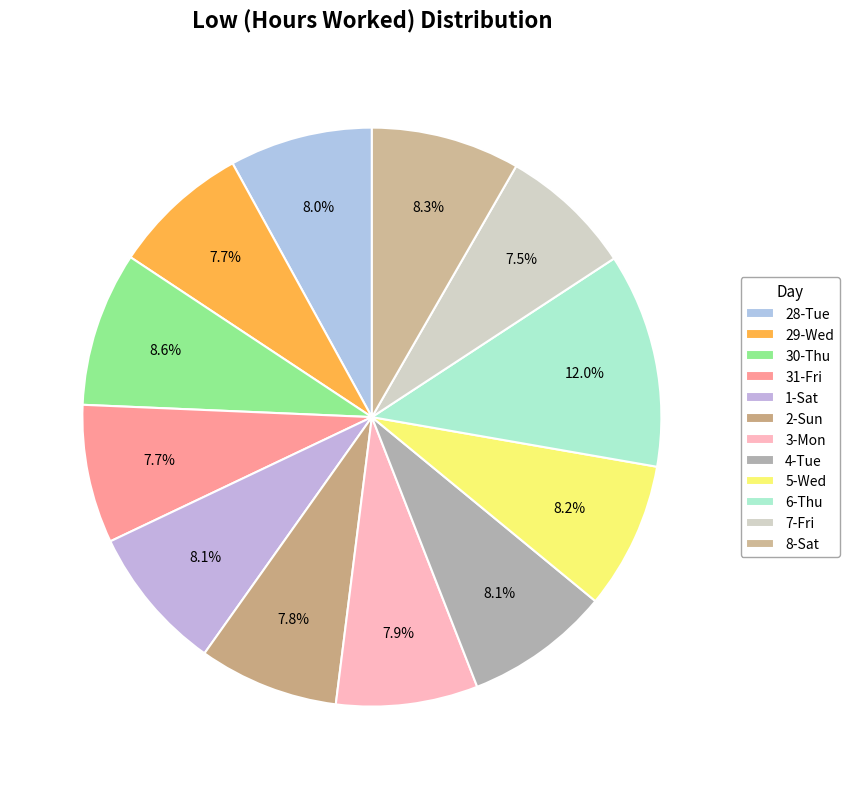

Is the sum of 6-Thu and 29-Wed greater than half?

No